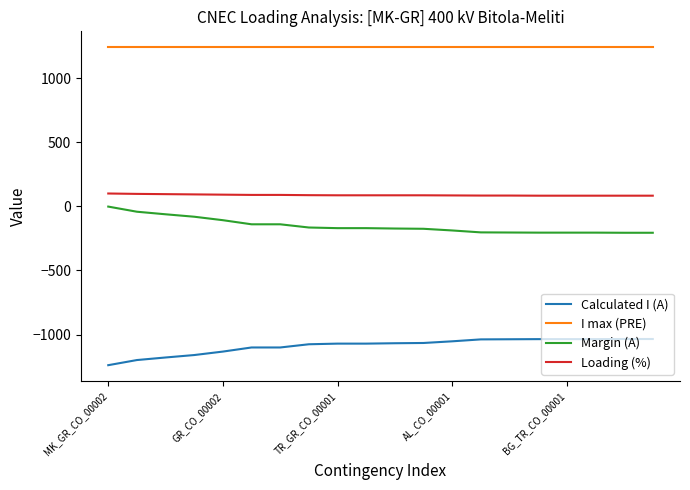

What is the maximum value shown in the chart?

1240